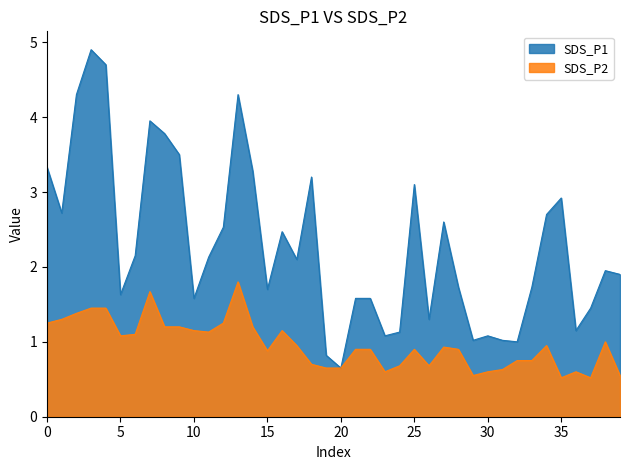

Rank the series by their maximum value, from highest to lowest.

SDS_P1, SDS_P2